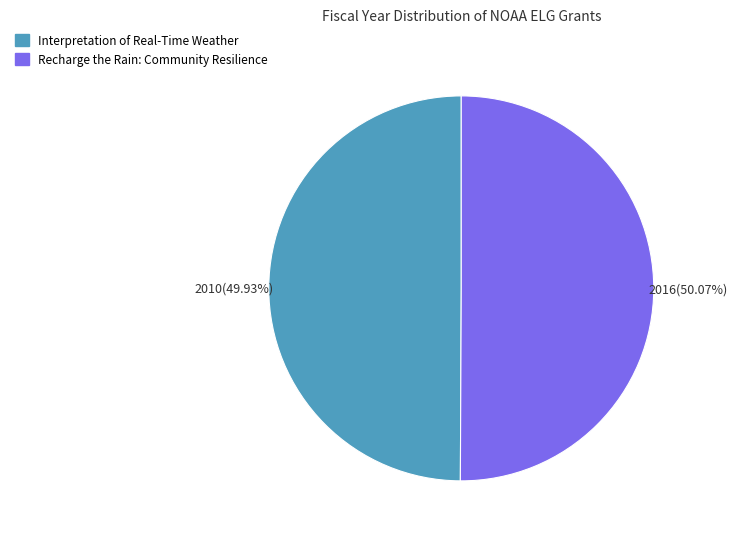

Is there a majority slice in this chart?

Yes